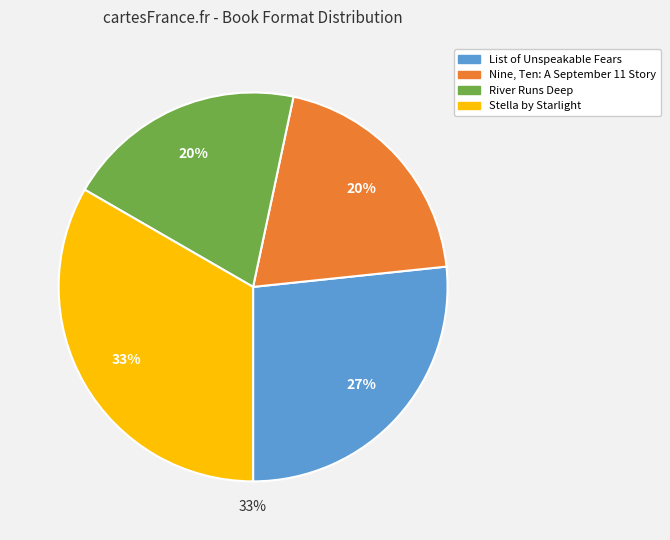

What is the smallest slice in the pie chart?

Nine, Ten: A September 11 Story